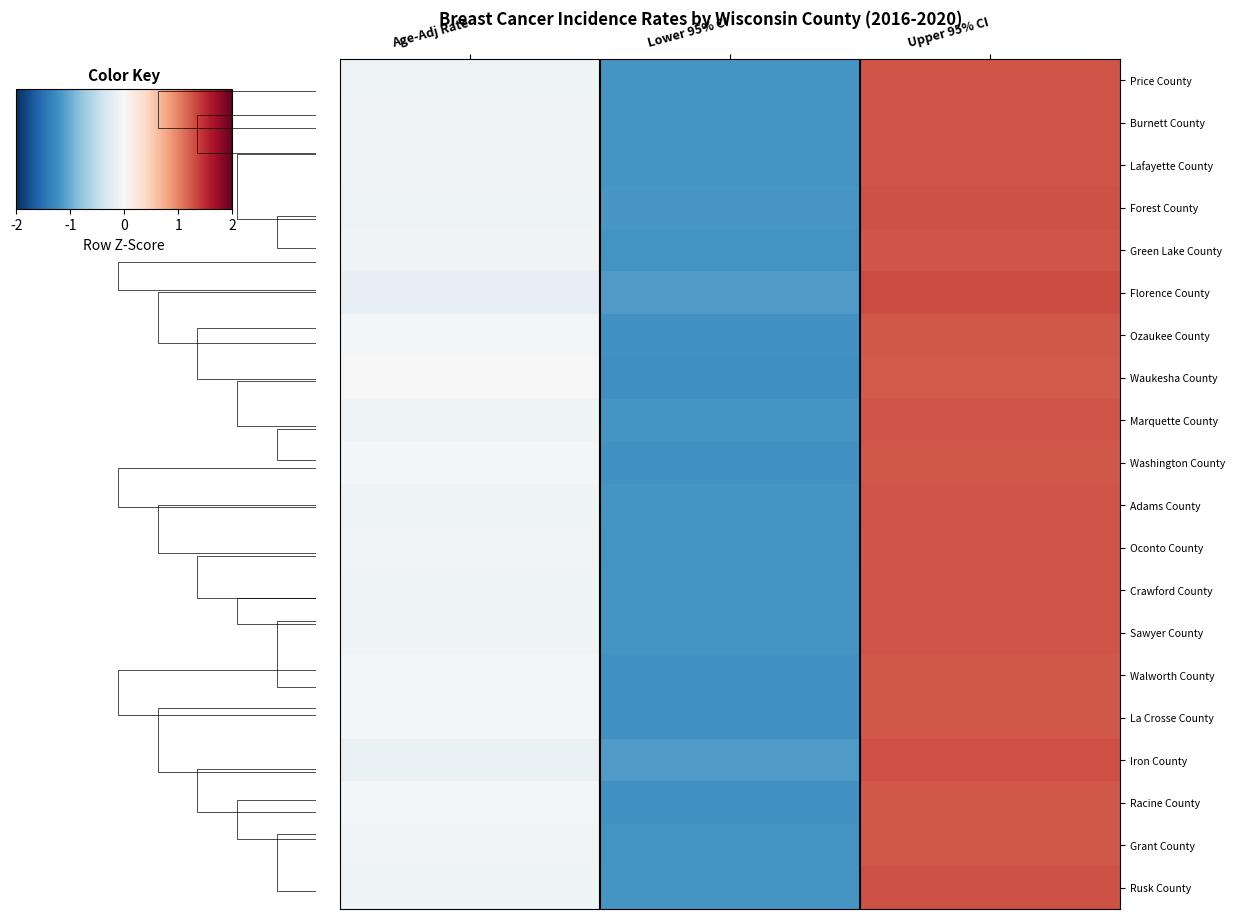

How many values in Ozaukee County are below zero?

2